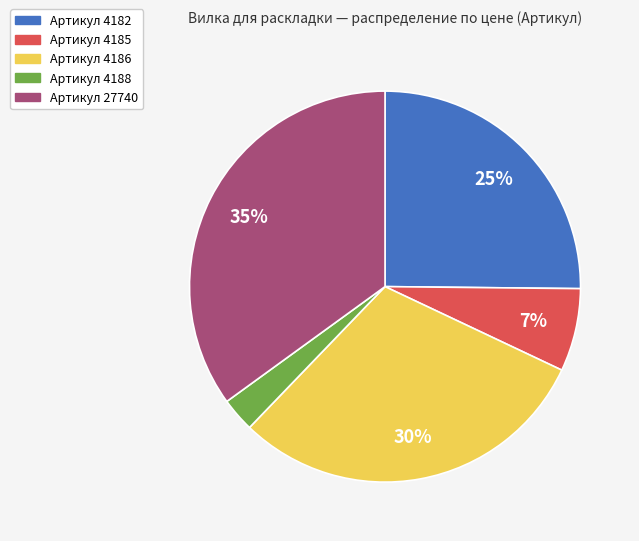

Is there any slice that represents more than half of the pie?

No